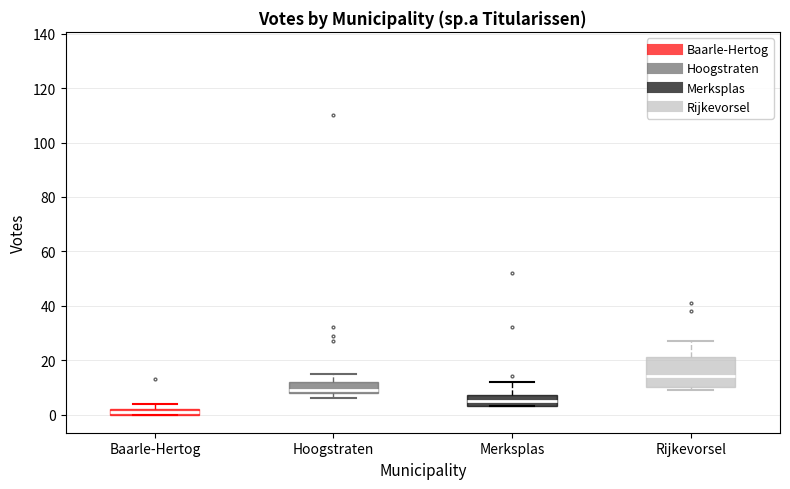

Which box's median line is the highest?

Rijkevorsel